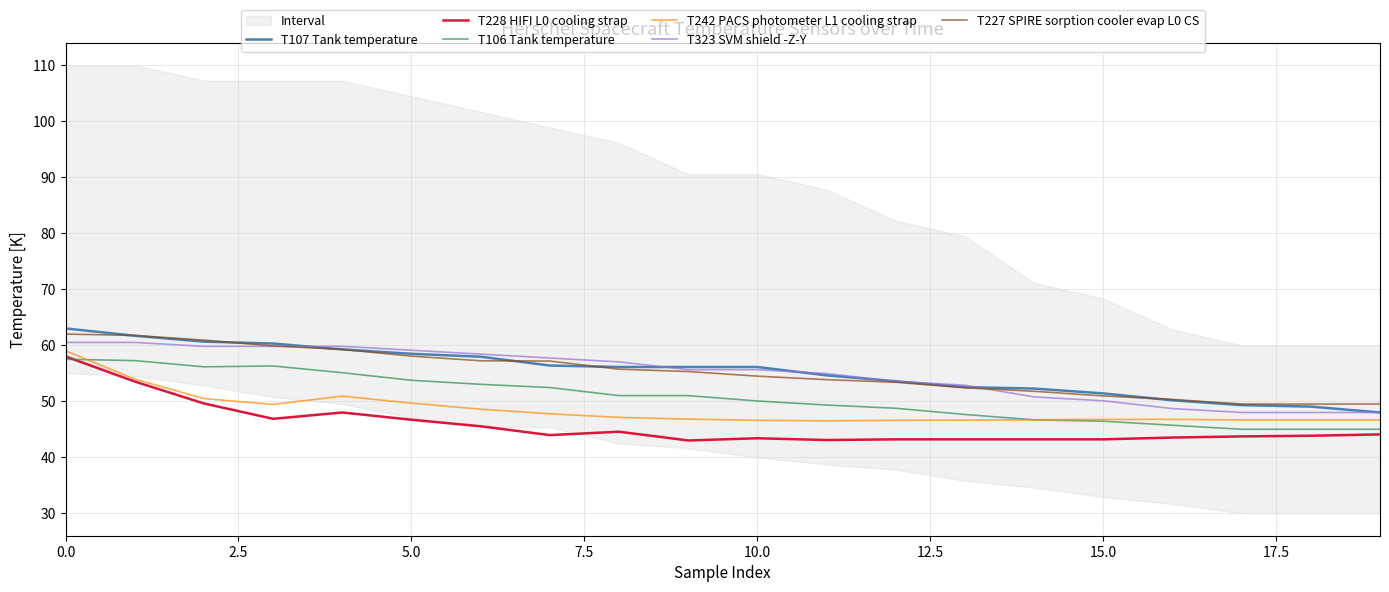

What position from the left is 0.0?

1